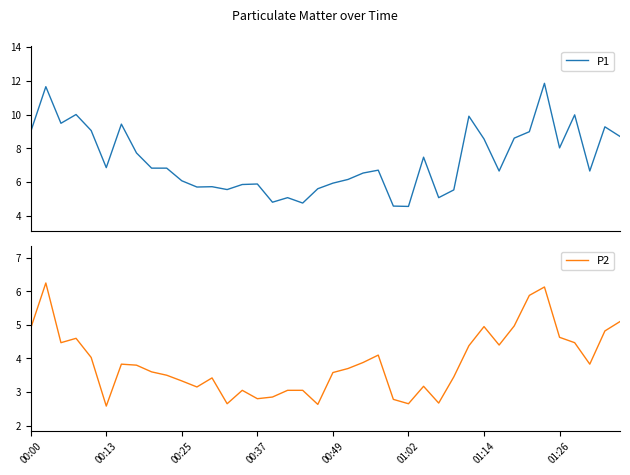

True or false: P2 has a value of 5.0 at 01:14.

True